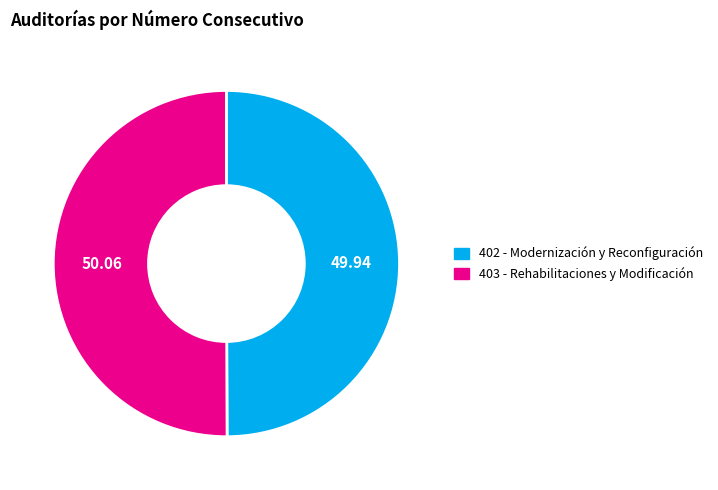

What is the ratio of the value at 403 - Rehabilitaciones y Modificación to the value at 402 - Modernización y Reconfiguración?

1.0